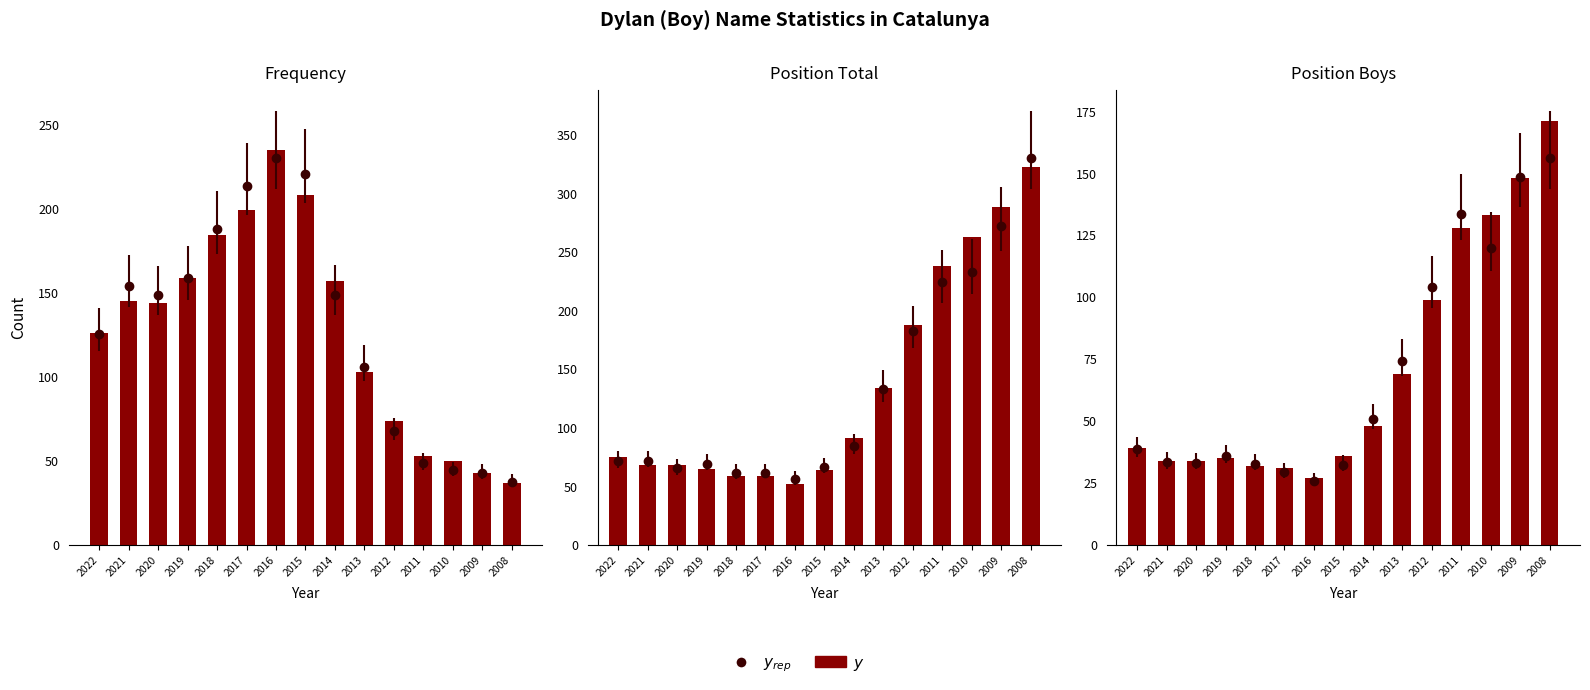

Which label corresponds to the largest value in the chart?

2008